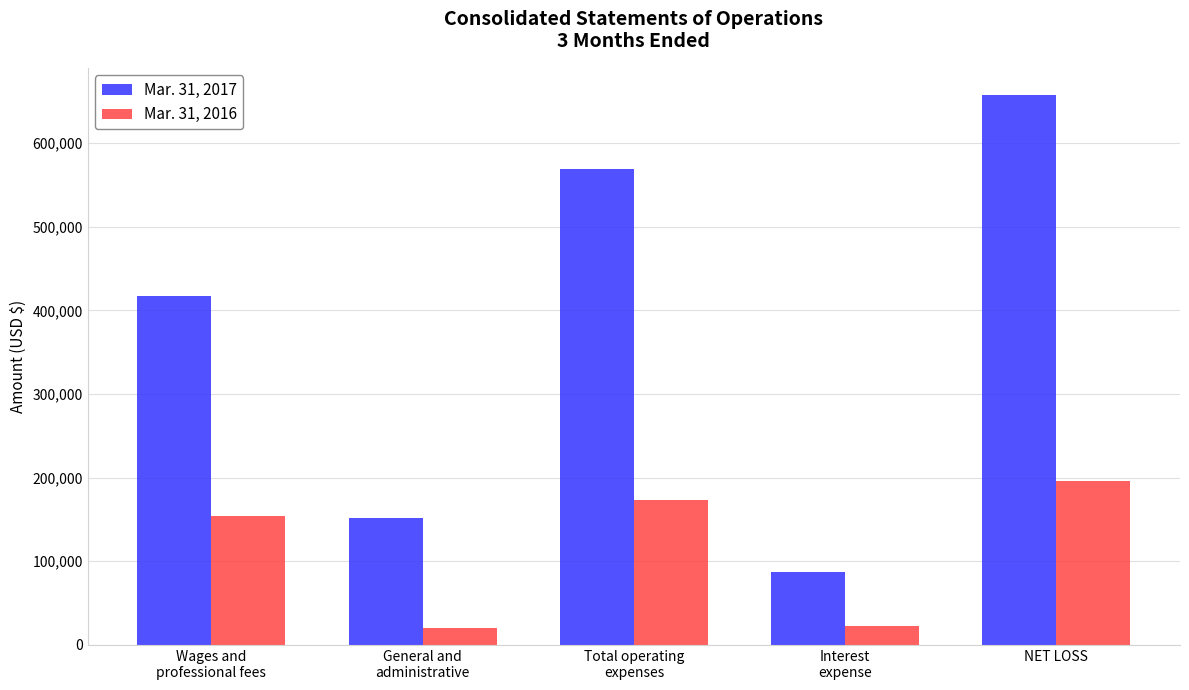

At how many categories does at least one series exceed 256779?

3